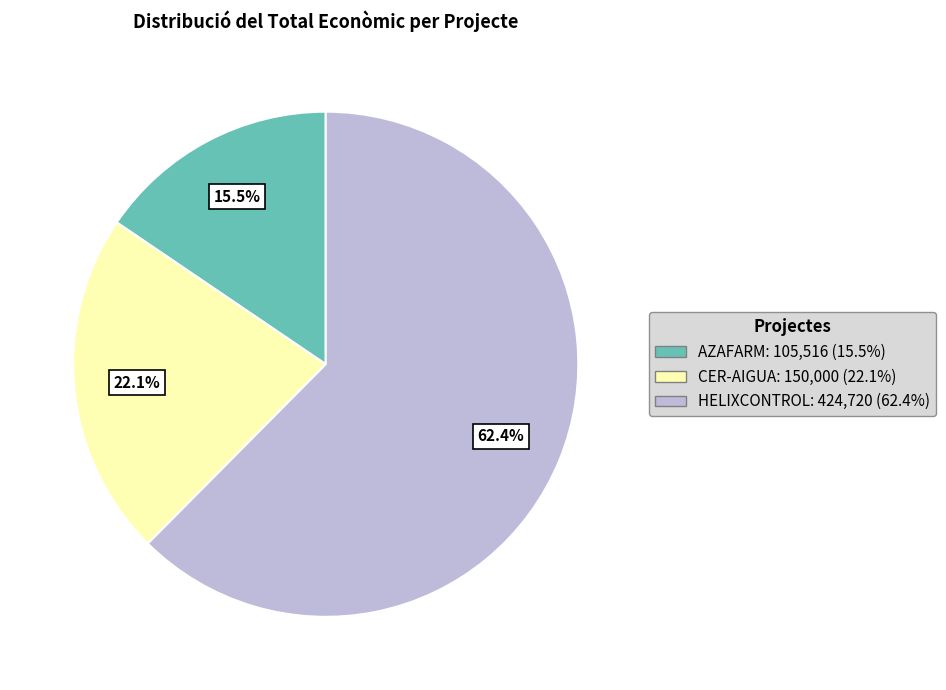

Is there a majority slice in this chart?

Yes